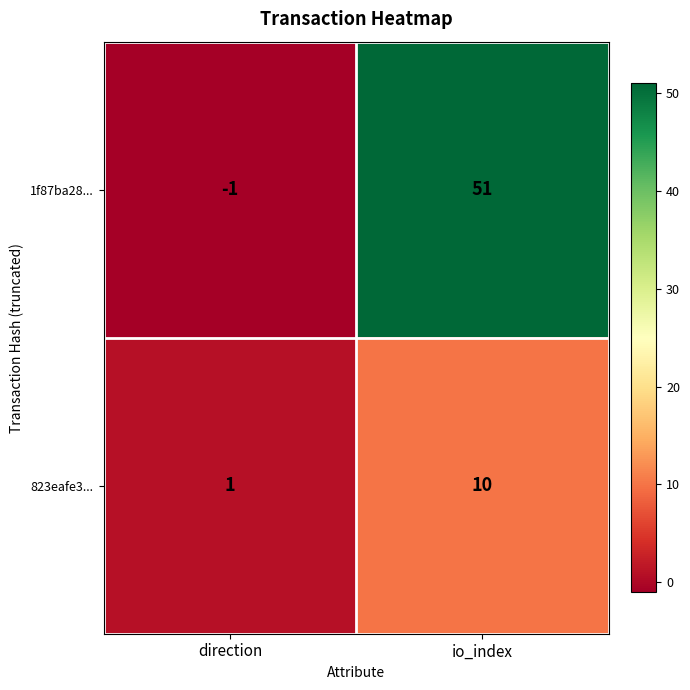

At which category does the chart reach its peak across all series?

io_index